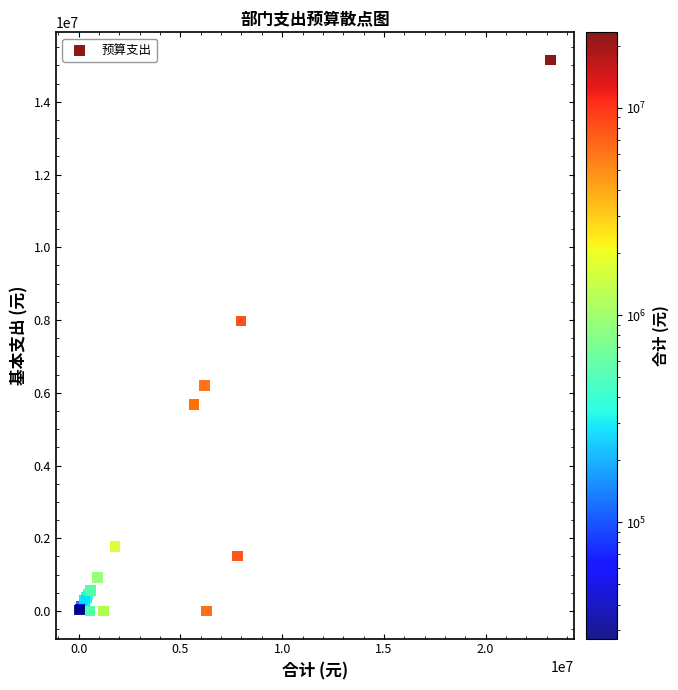

What Y value in the scatter plot is closest to 7576494?

7971265.2